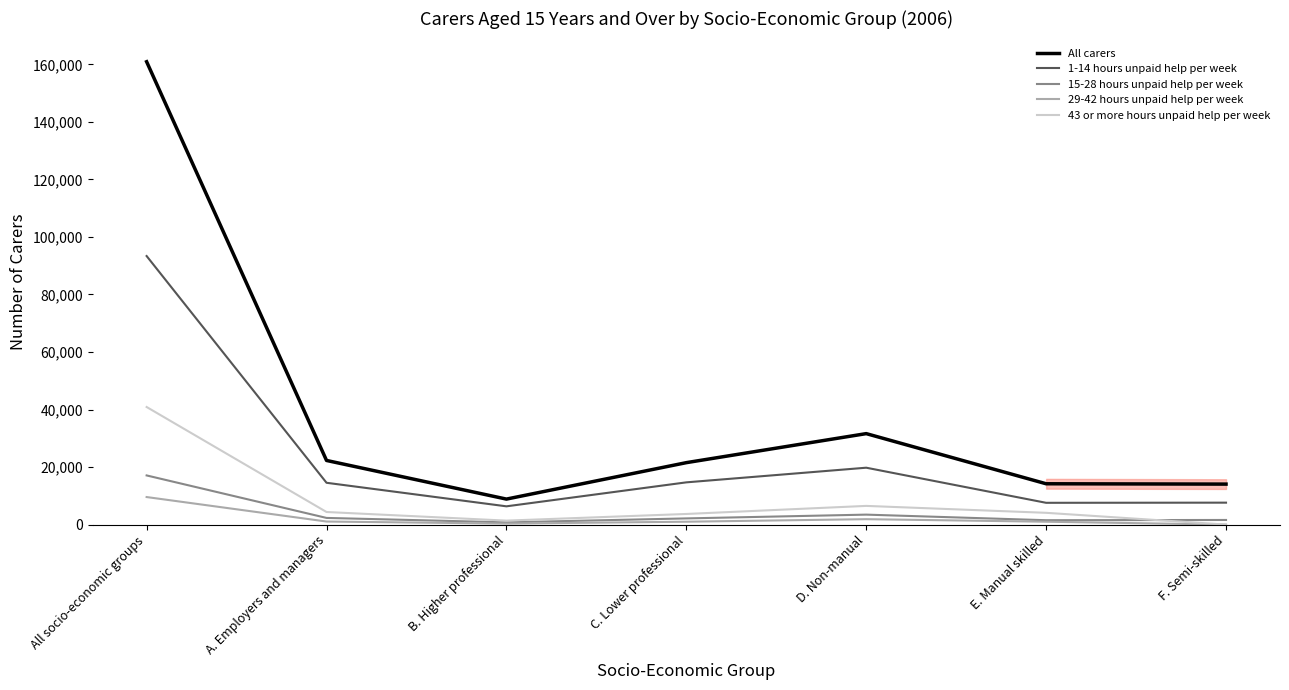

How many values in the All carers series are below 21535?

3